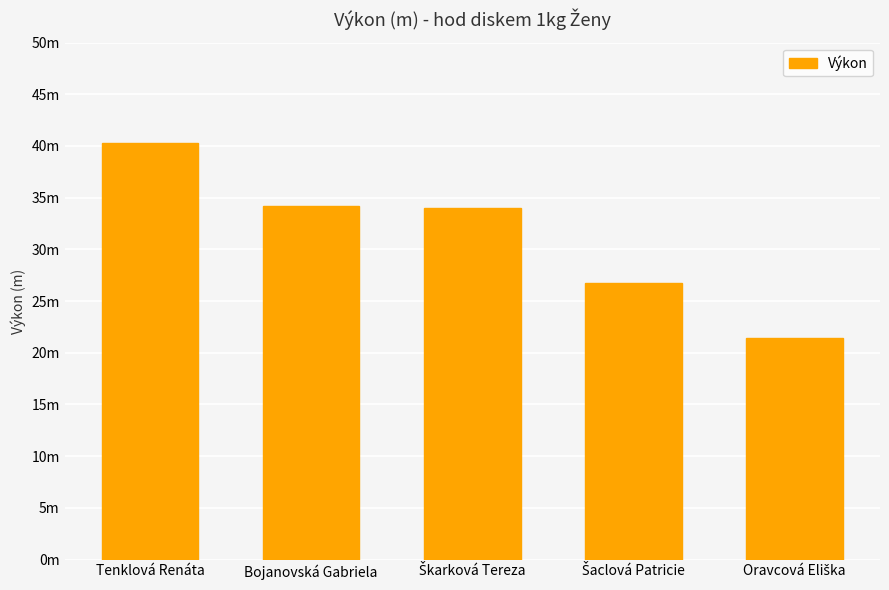

Does the chart contain any negative values?

No